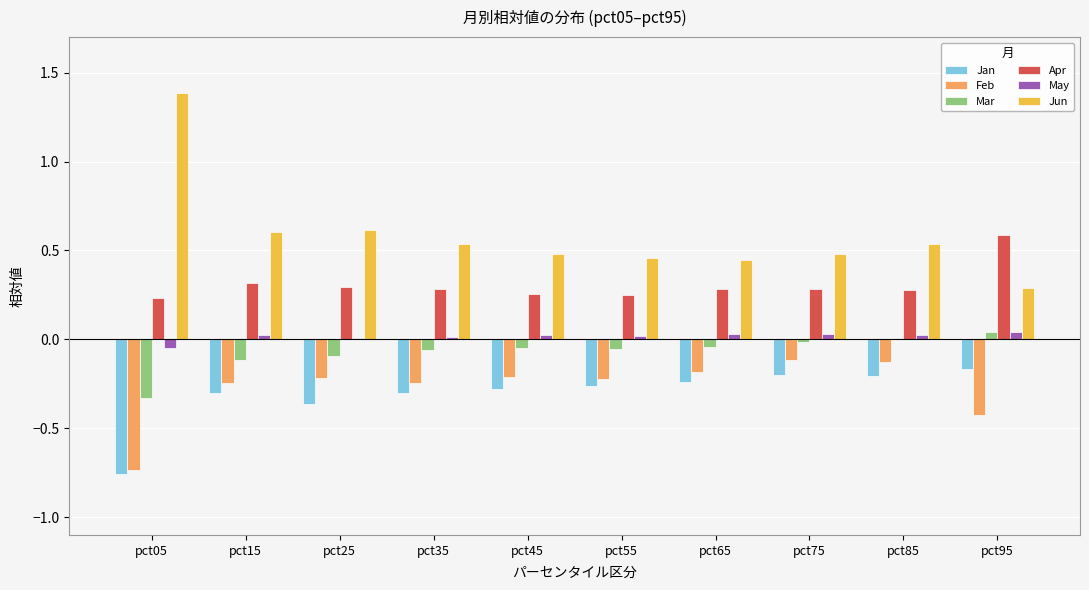

The Feb series shows -0.2 at pct95. True or false?

False